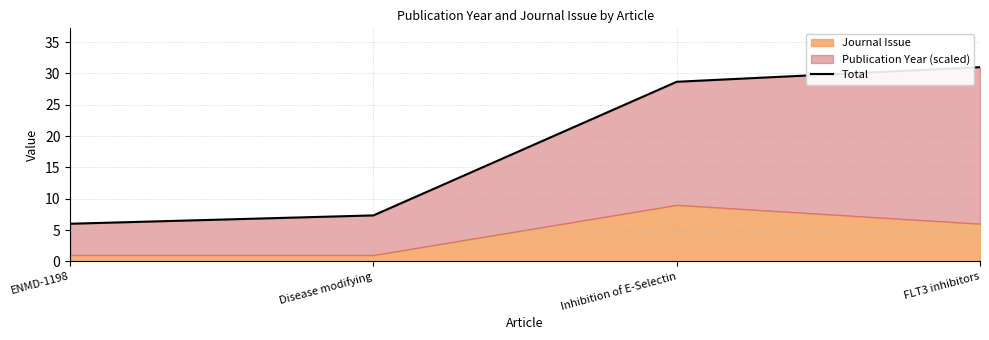

Is it true that the value at ENMD-1198 is 6.0?

True